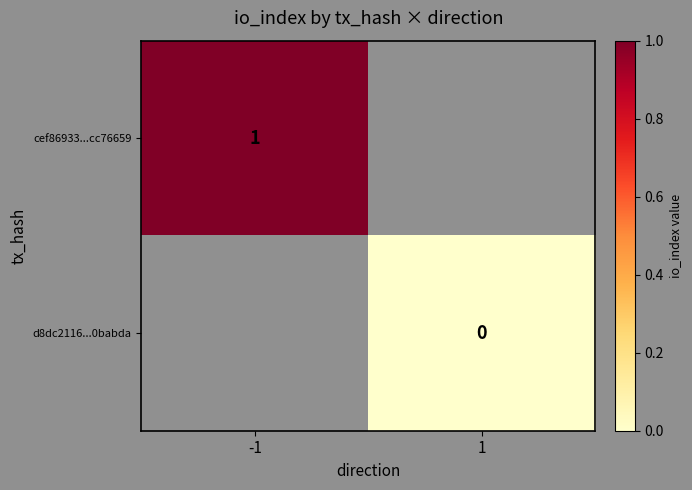

Is it true that cef86933...cc76659 equals 1 at -1?

True